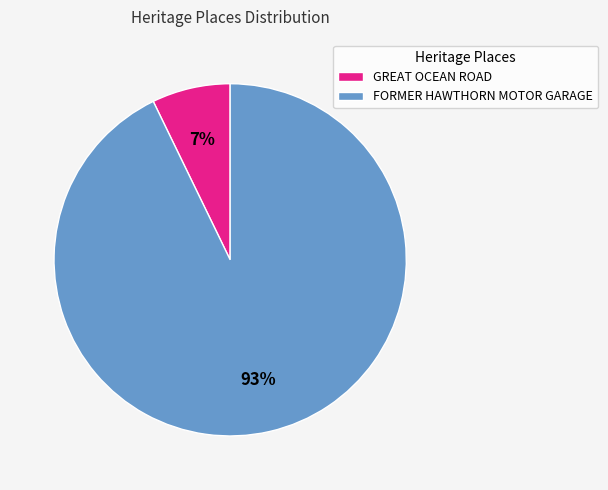

Which category has the smallest portion of the pie?

GREAT OCEAN ROAD